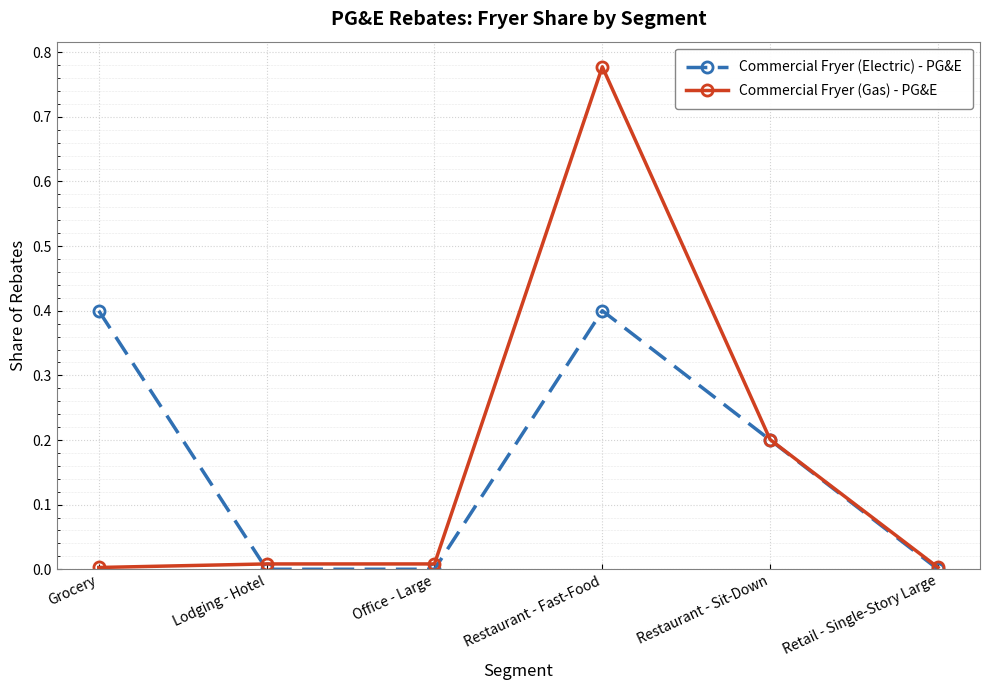

What is the total value across all series at Grocery?

0.4